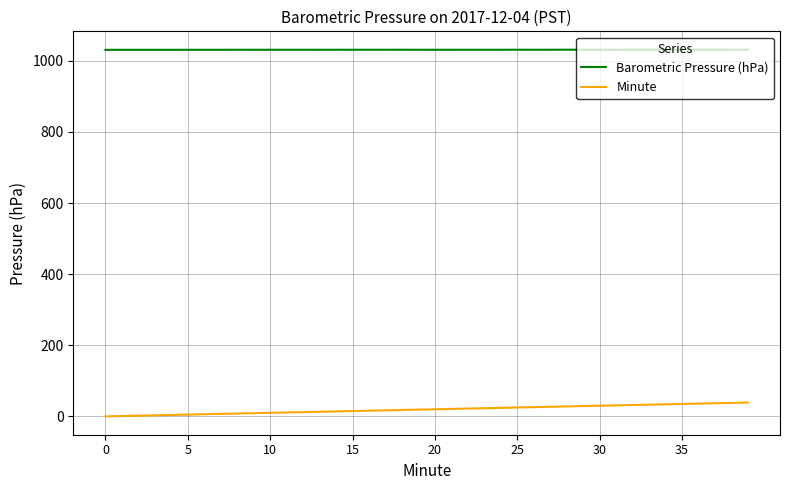

True or false: Minute and Barometric Pressure (hPa) intersect in this chart.

False